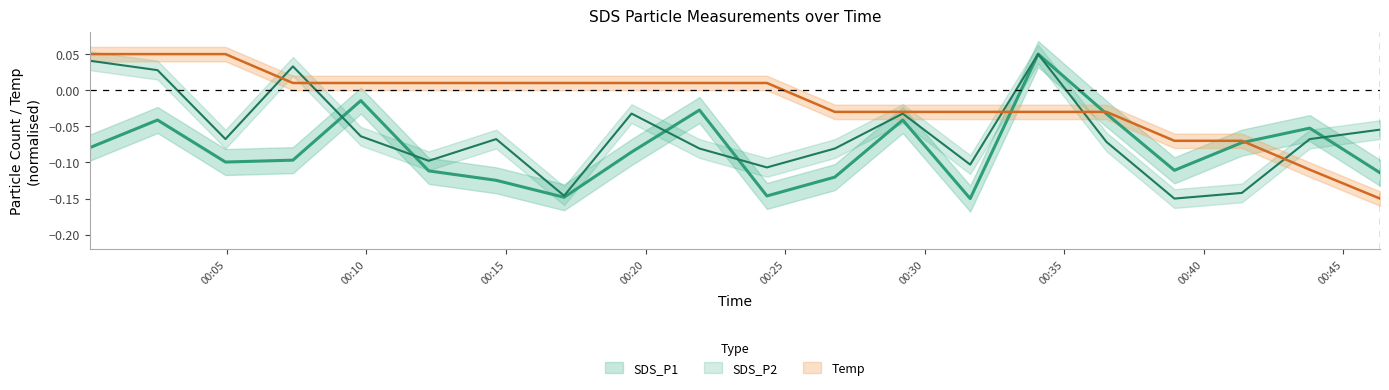

Count the SDS_P2 values in the range 0 to 1.

4